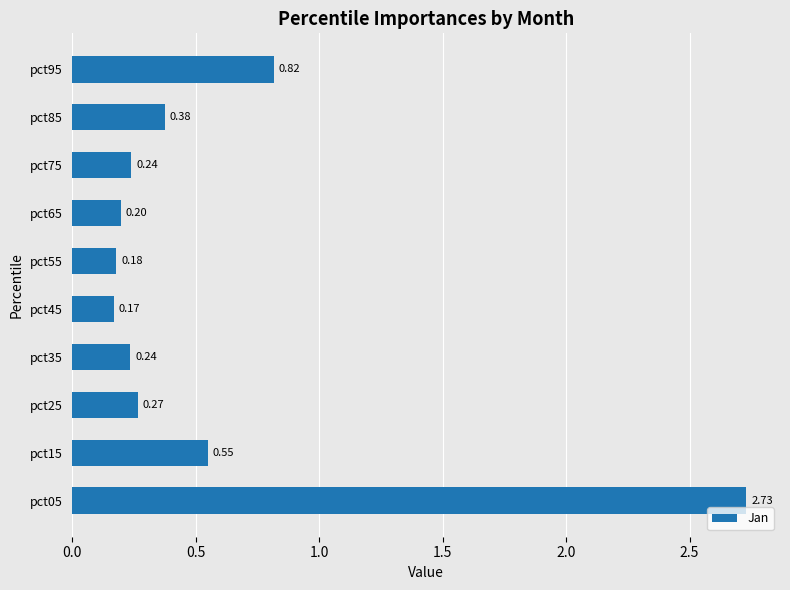

Between pct65 and pct25, which is larger?

pct25